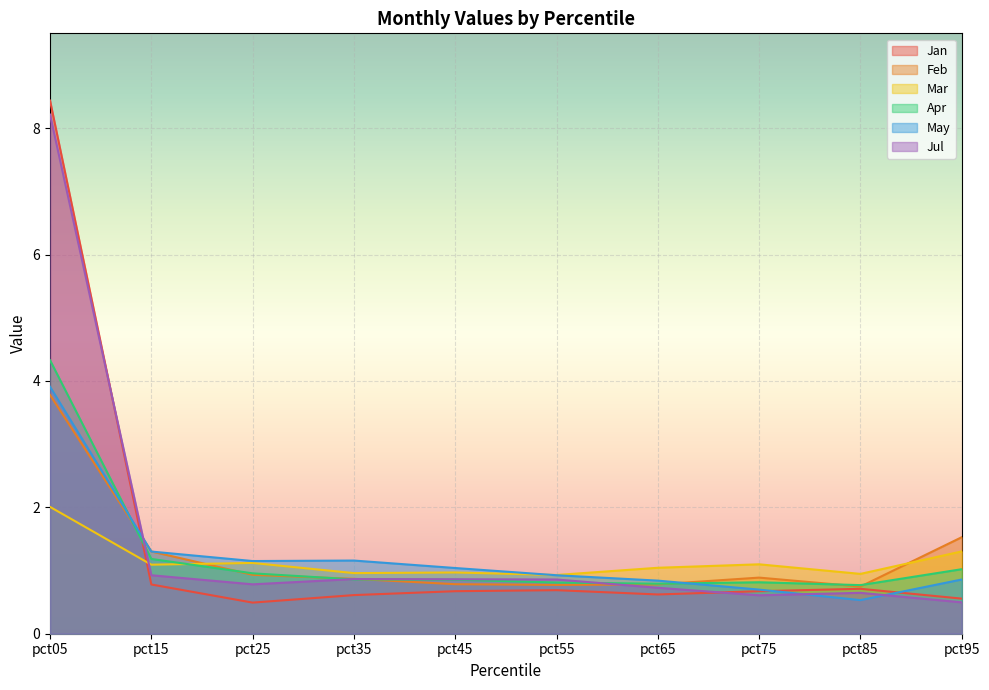

What is the maximum value for Jan?

8.4